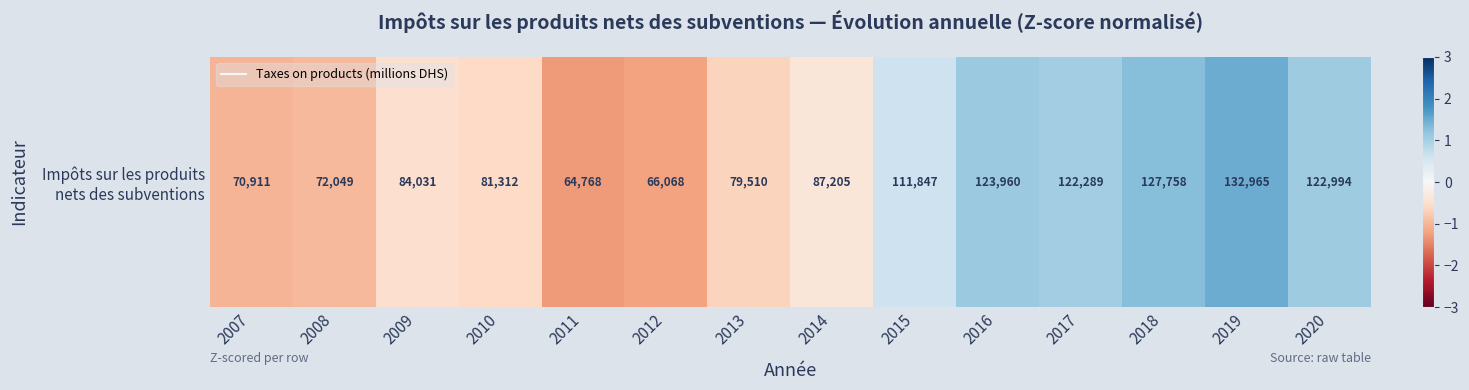

What is the maximum value shown in the chart?

1.5